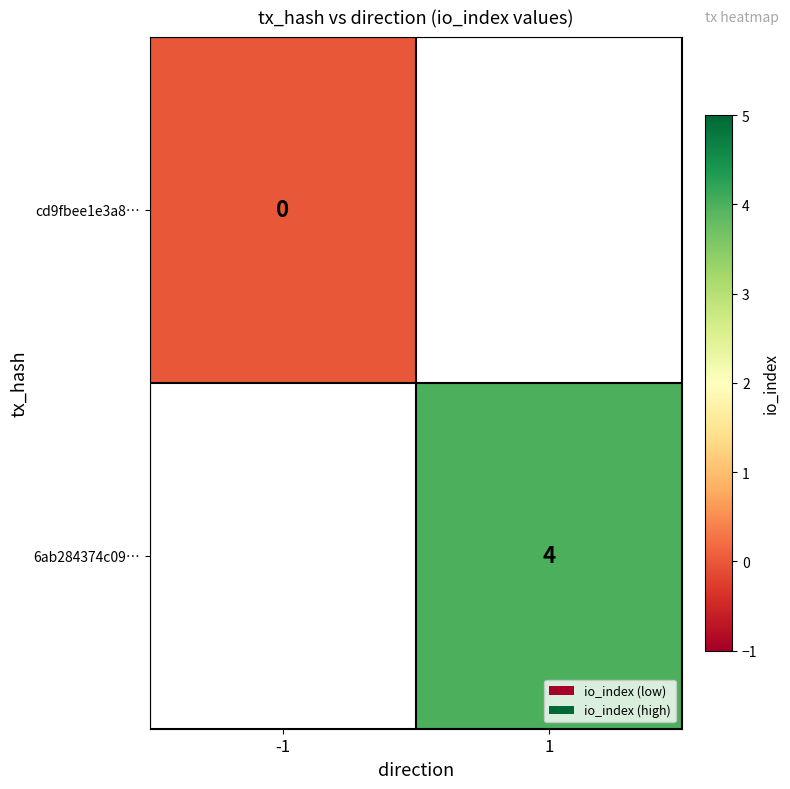

What is the greatest value displayed?

4.0